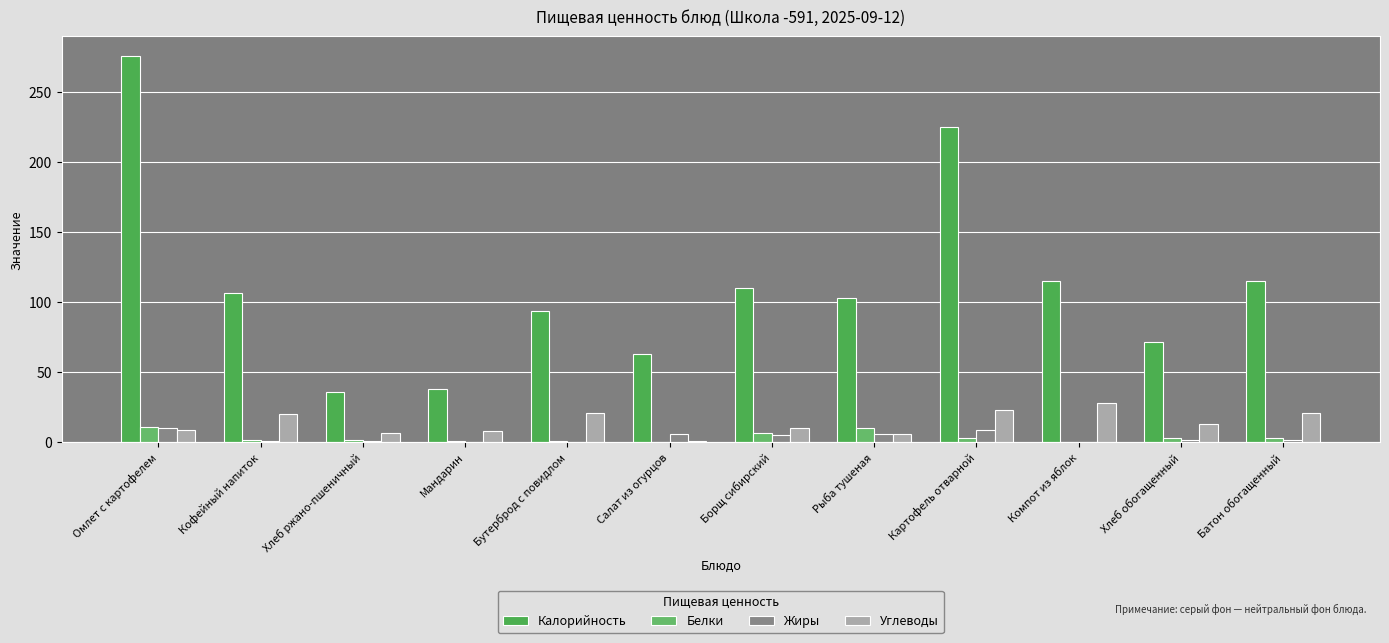

What is the total value across all series at Кофейный напиток?

130